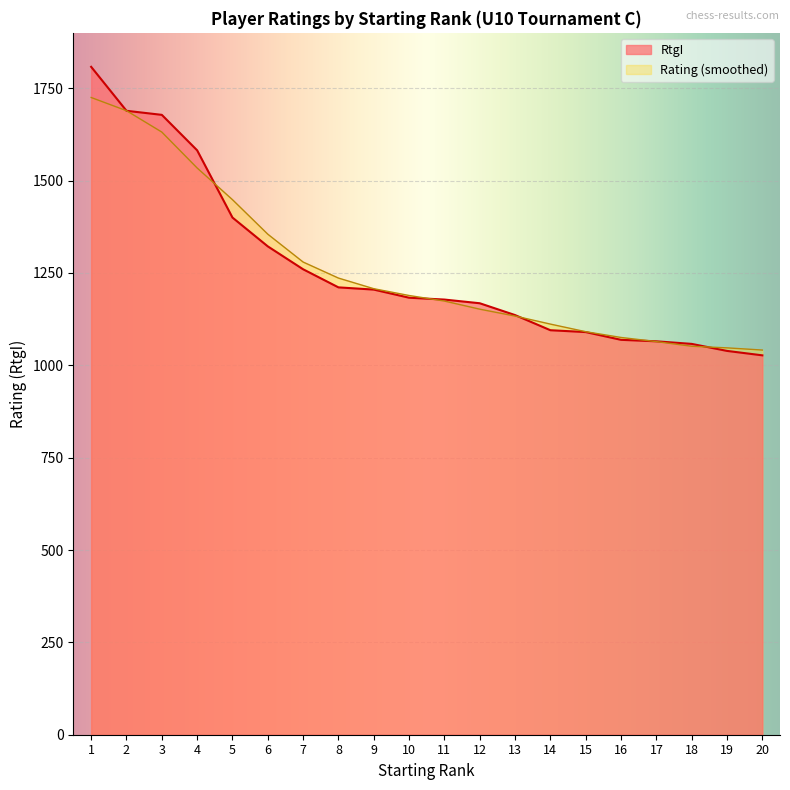

What is the maximum value shown in the chart?

1808.0